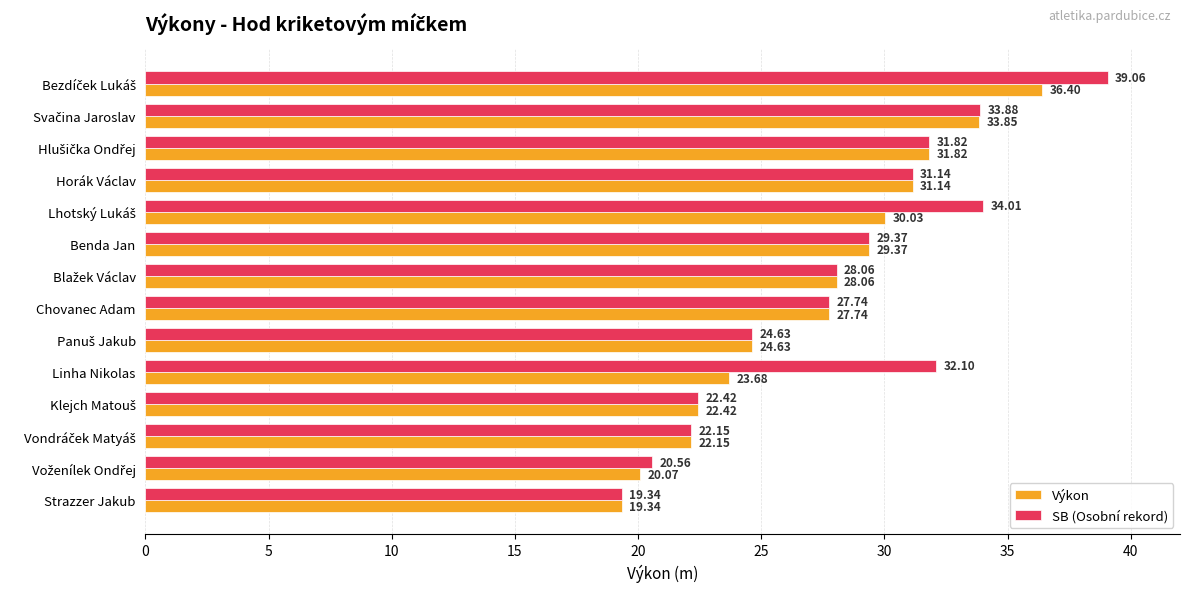

What is the difference between the second highest and minimum values in the SB (Osobní rekord) series?

14.7